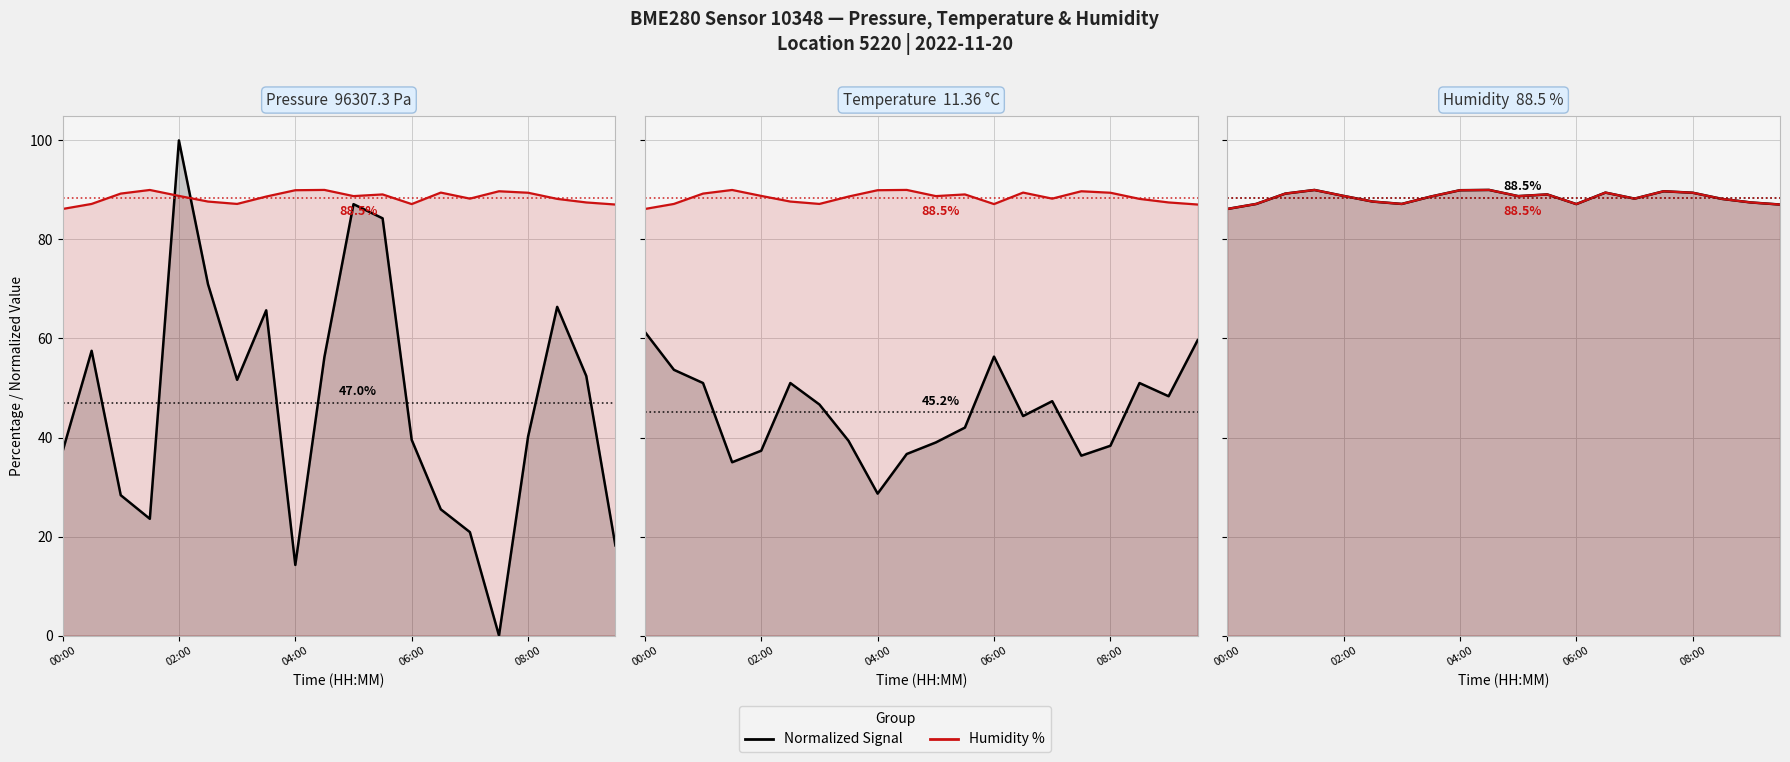

What is the maximum value for Humidity %?

90.0